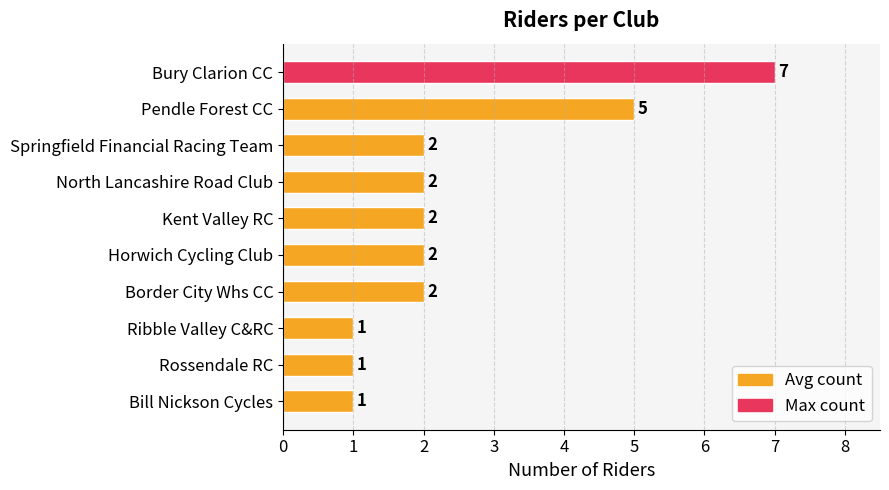

Count the values in the range 1 to 2.

8